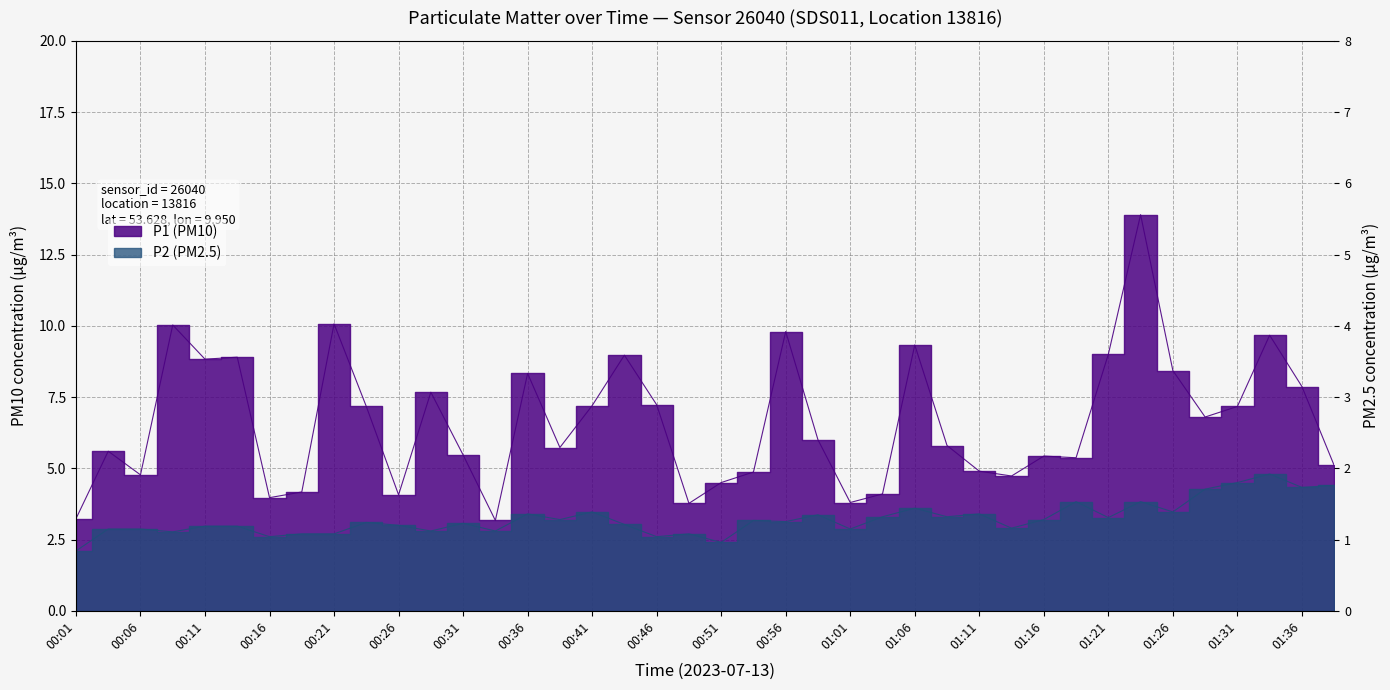

Reading left to right, extract all data points from this chart.

P1 (PM10): 3.2	5.6	4.8	10.0	8.8	8.9	4.0	4.2	10.1	7.2	4.1	7.7	5.5	3.2	8.3	5.7	7.2	9.0	7.2	3.8	4.5	4.9	9.8	6.0	3.8	4.1	9.3	5.8	4.9	4.7	5.4	5.4	9.0	13.9	8.4	6.8	7.2	9.7	7.9	5.1
P2 (PM2.5): 2.1	2.9	2.9	2.8	3.0	3.0	2.6	2.7	2.7	3.1	3.0	2.8	3.1	2.8	3.4	3.2	3.5	3.0	2.6	2.7	2.4	3.2	3.1	3.4	2.9	3.3	3.6	3.3	3.4	2.9	3.2	3.8	3.3	3.8	3.5	4.3	4.5	4.8	4.3	4.4